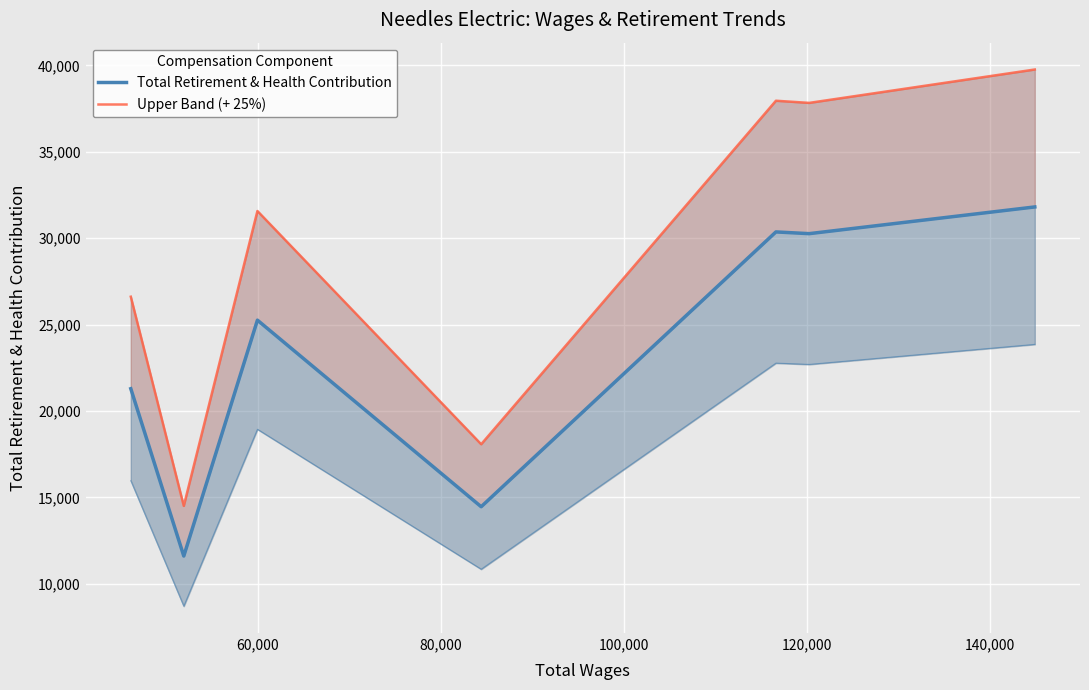

List the series in order of their overall mean, highest first.

Upper Band (+ 25%), Total Retirement & Health Contribution